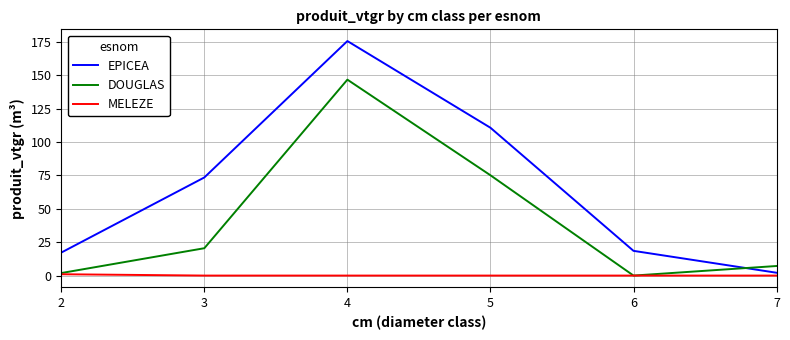

True or false: DOUGLAS has a value of 0.0 at 6.

True